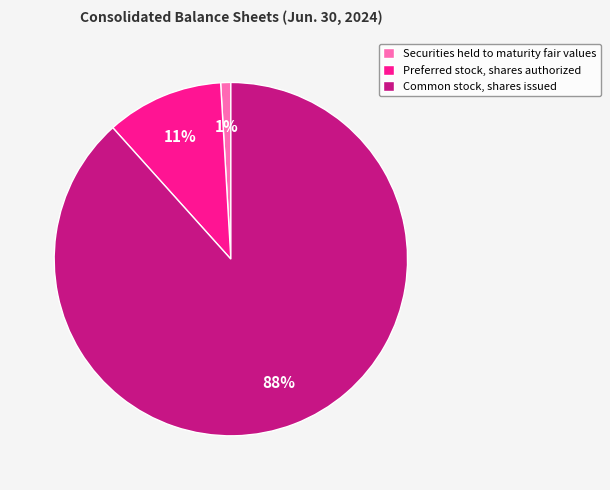

What percentage is the Preferred stock, shares authorized slice, to the nearest percent?

11%